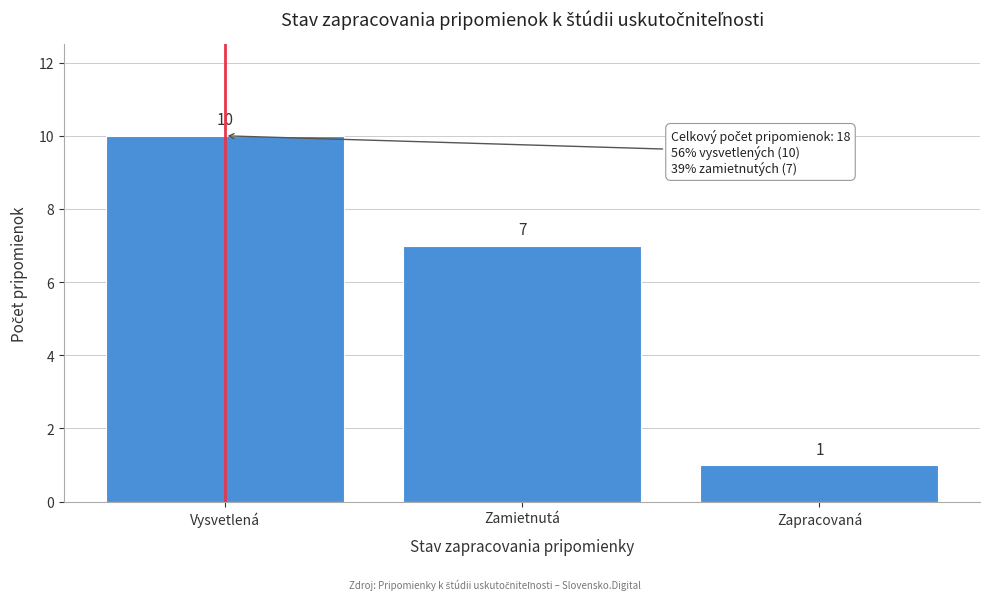

Reading right to left, transcribe all the data shown in this chart.

Zapracovaná=1	Zamietnutá=7	Vysvetlená=10